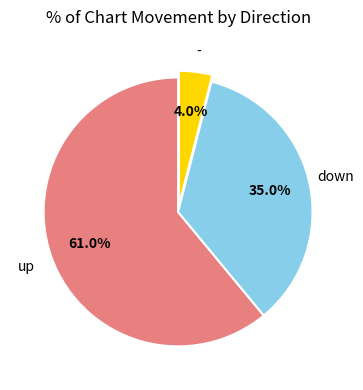

Is there any slice that represents more than half of the pie?

Yes